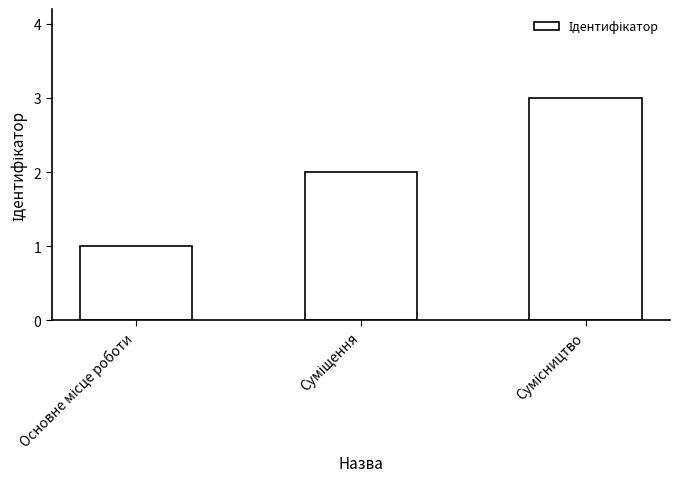

What is the value of the 3rd bar from the left?

3